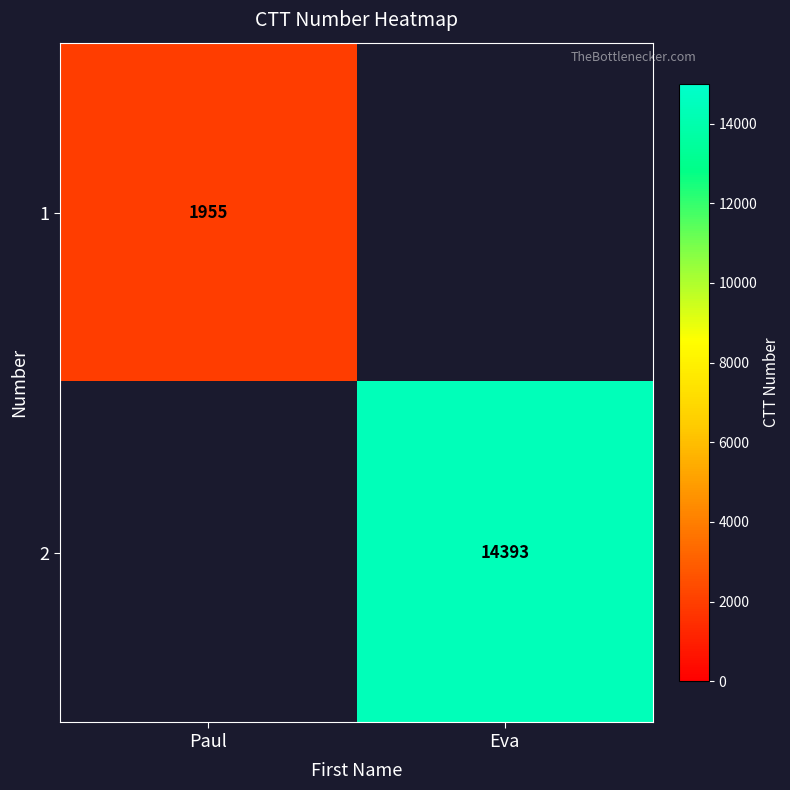

Is it true that 1 equals 1955 at Paul?

True